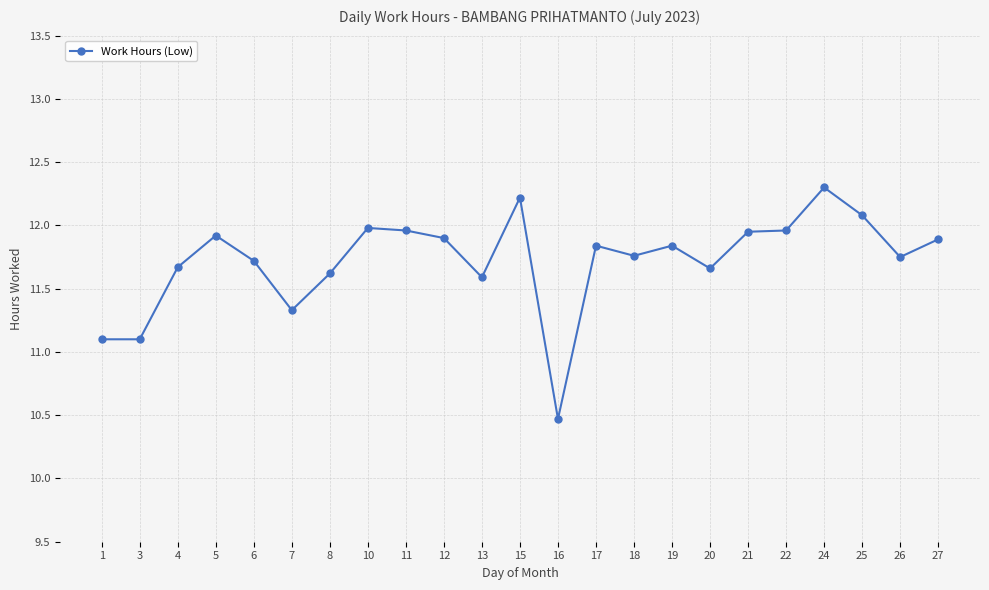

What is the maximum value shown in the chart?

12.3